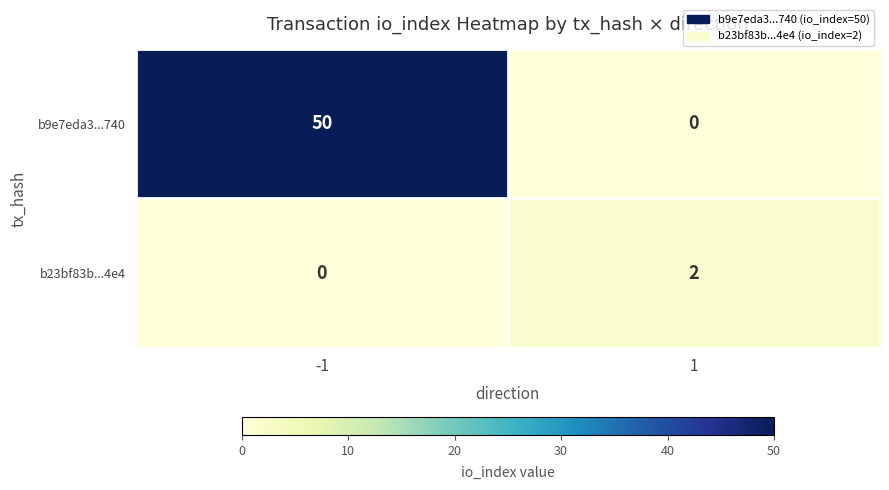

Which series changed the most between -1 and 1?

b9e7eda3...740